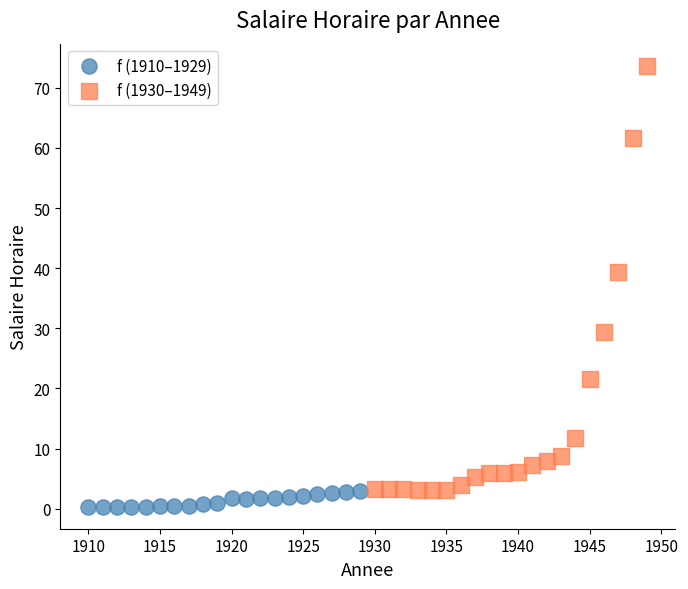

Which series has the largest Y range (max minus min)?

f (1930–1949)